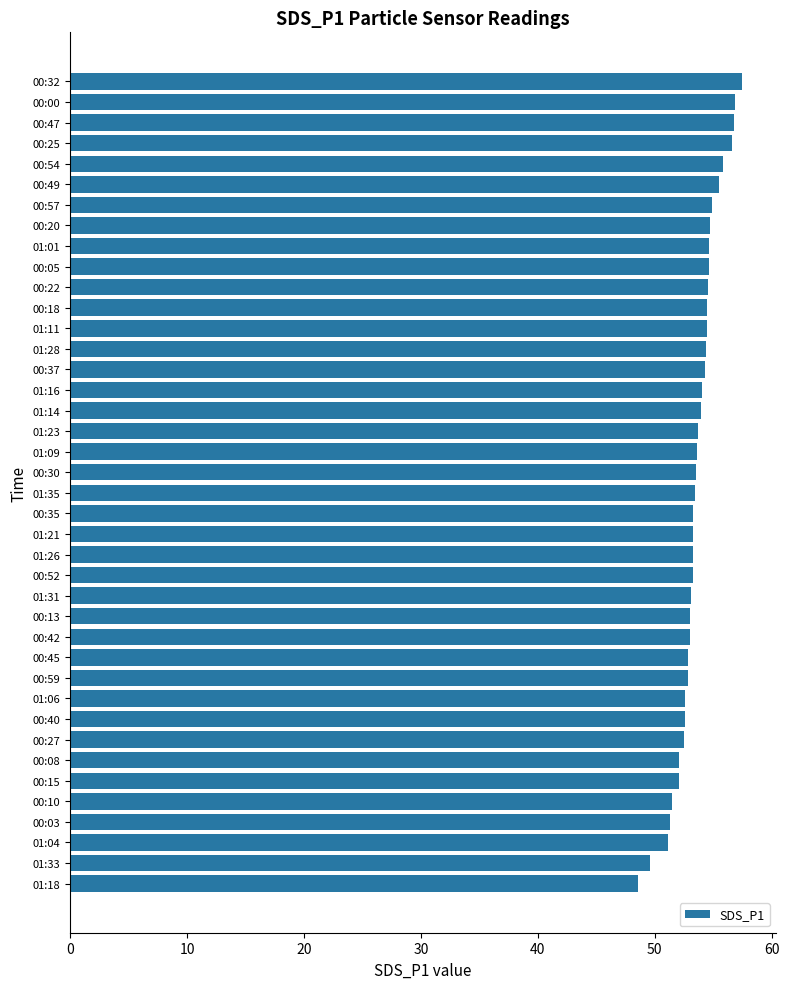

What is the minimum value shown in the chart?

48.6